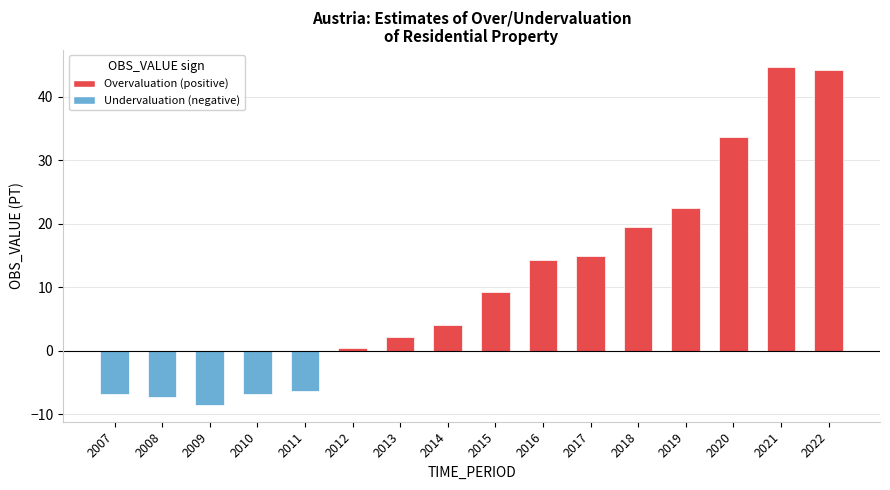

What is the greatest value displayed?

44.8